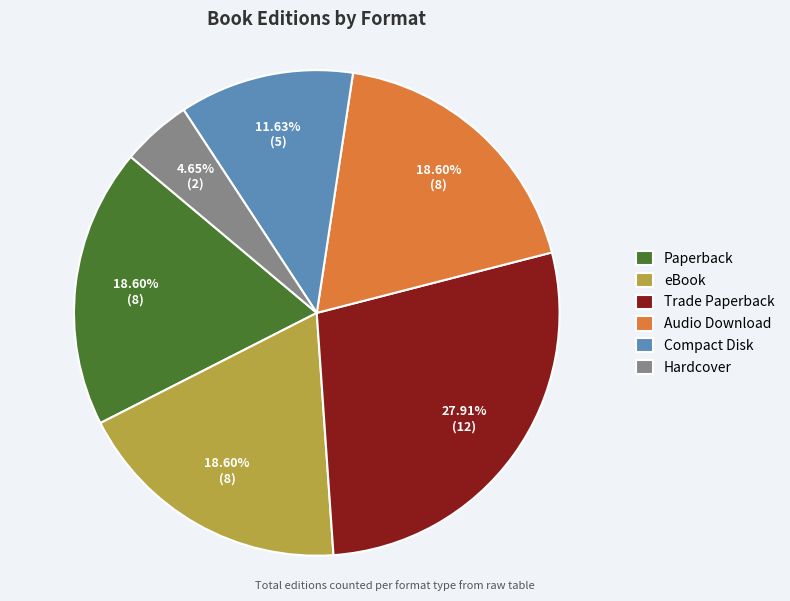

Which has a higher value, Audio Download or Compact Disk?

Audio Download